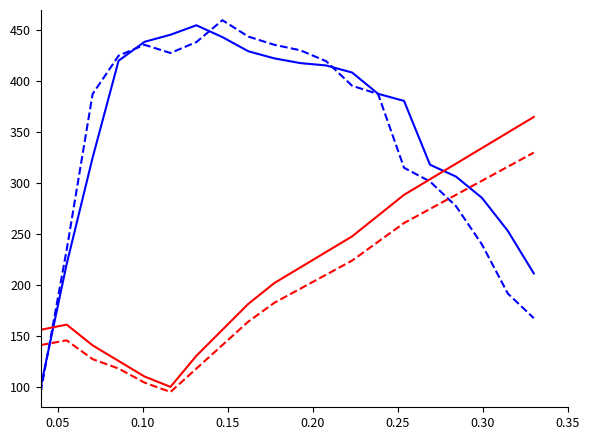

What is the greatest value displayed?

460.0